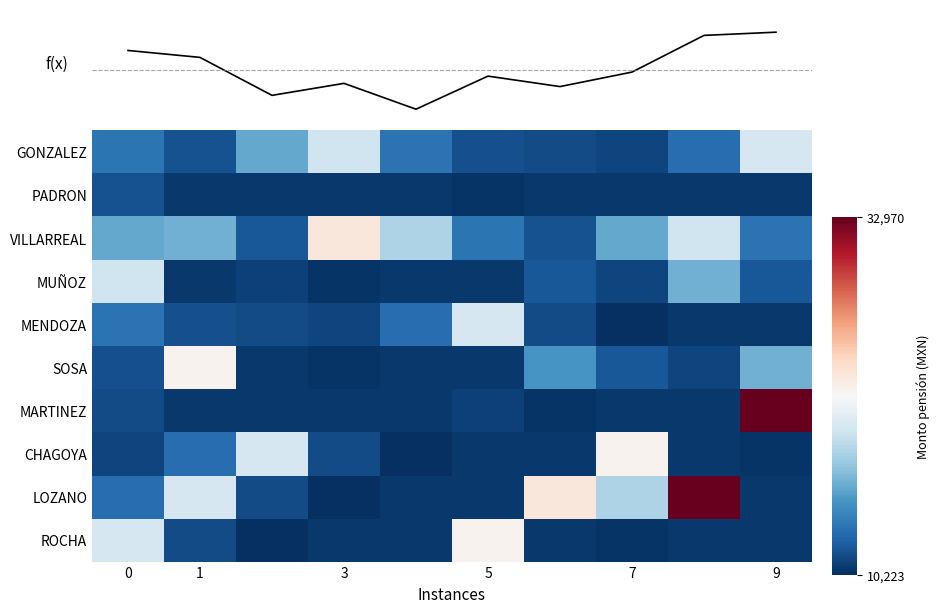

Which series has the largest total across all categories?

LOZANO